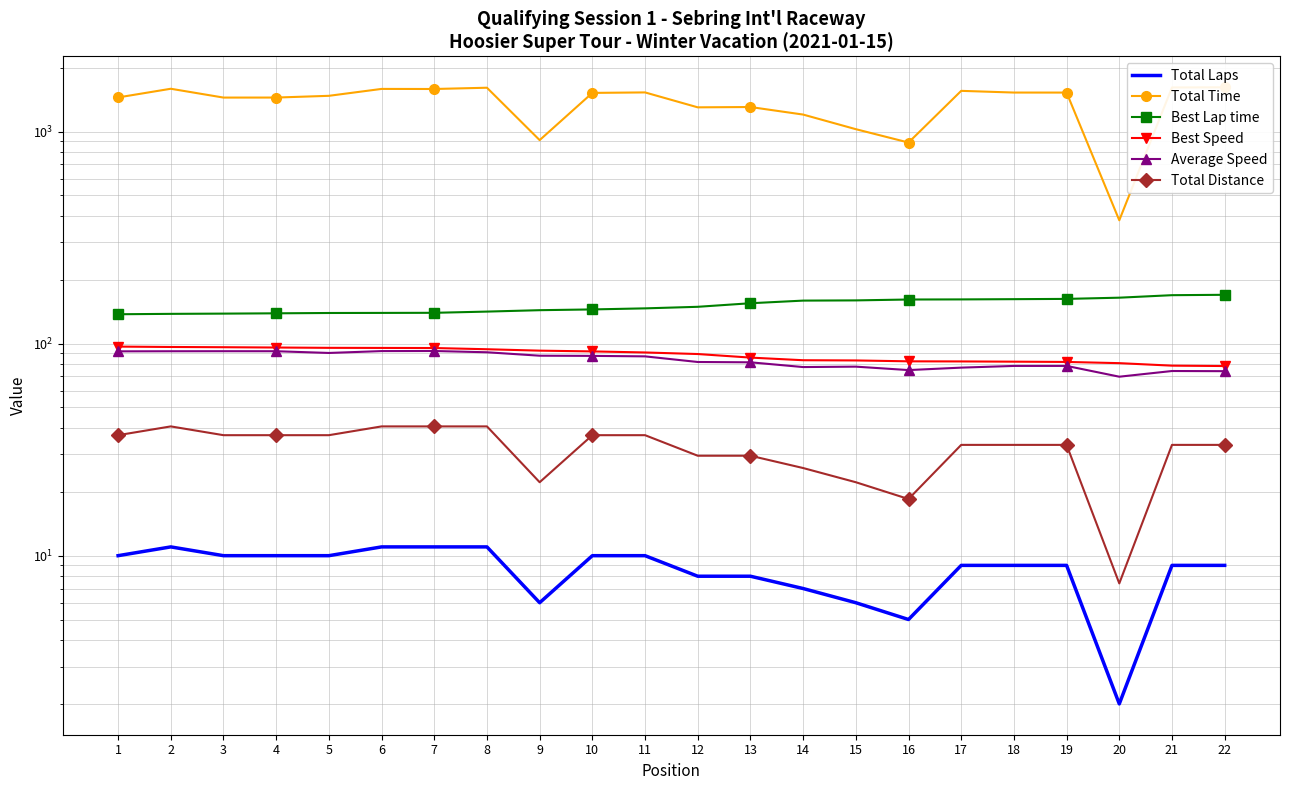

Is this an area chart (filled region under the line)?

No